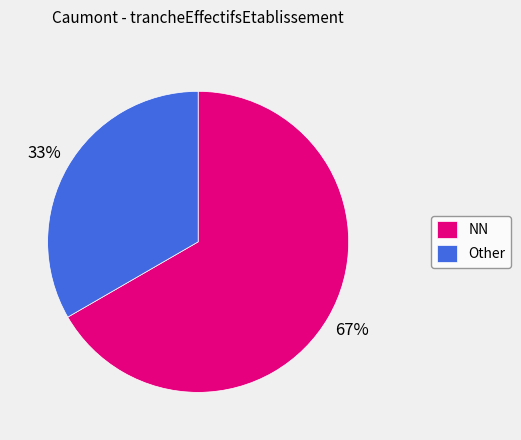

Between NN and Other, which is larger?

NN